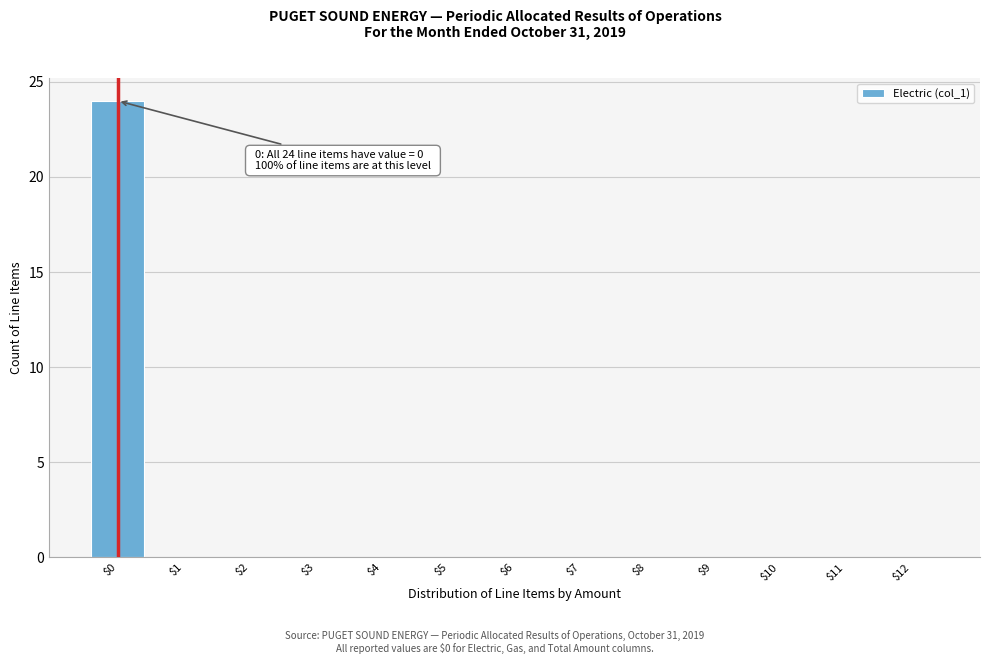

What is the sum of all values?

24